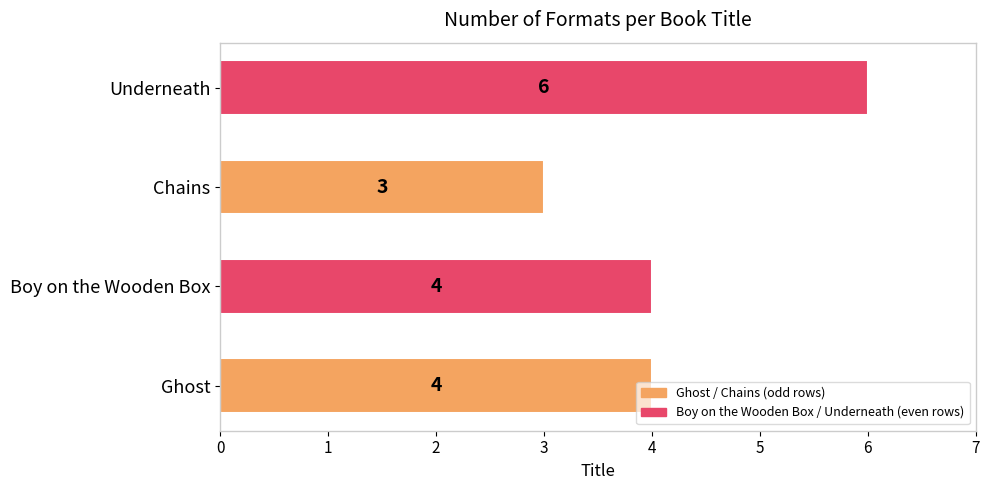

How many values are between 4 and 6?

3